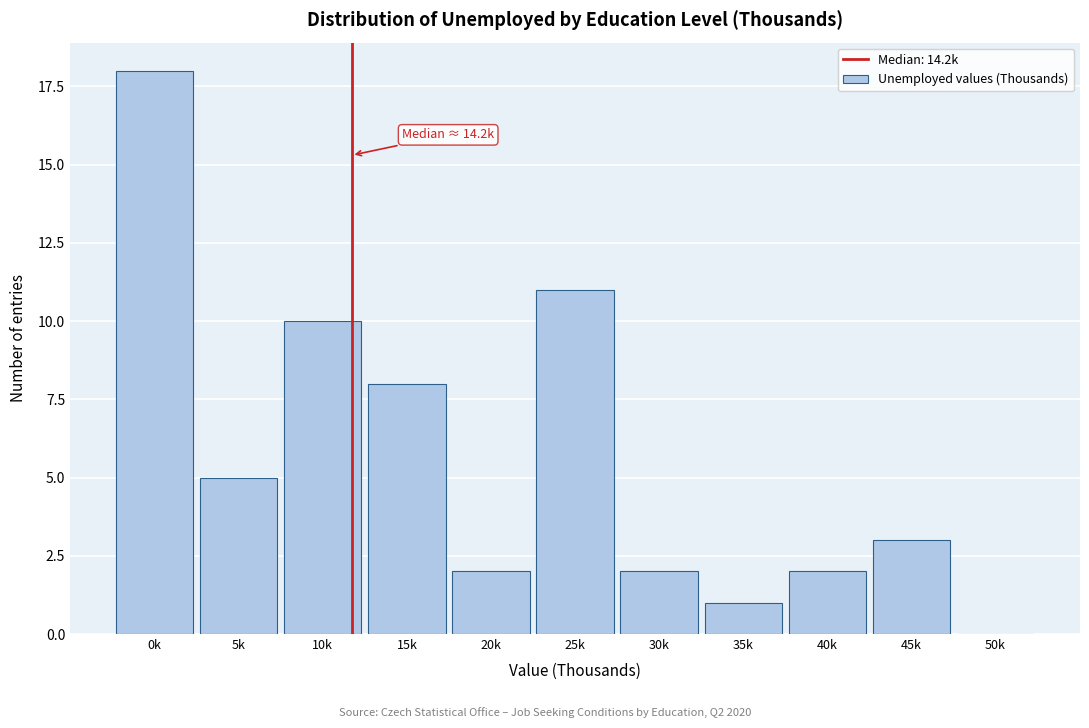

Reading left to right, transcribe all the data shown in this chart.

0k=18	5k=5	10k=10	15k=8	20k=2	25k=11	30k=2	35k=1	40k=2	45k=3	50k=0